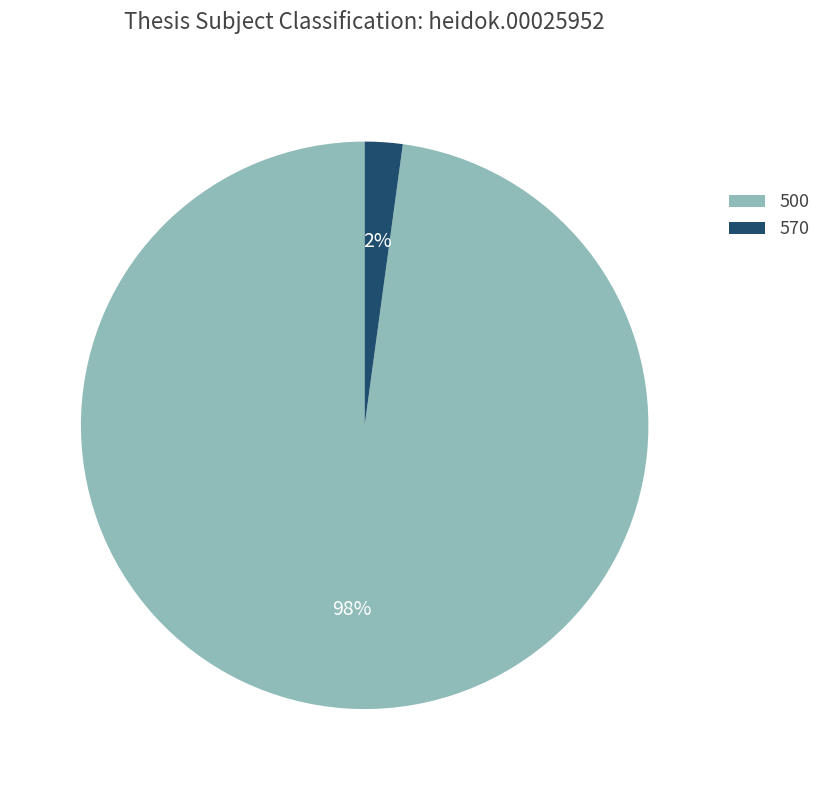

Which category has the smallest portion of the pie?

570